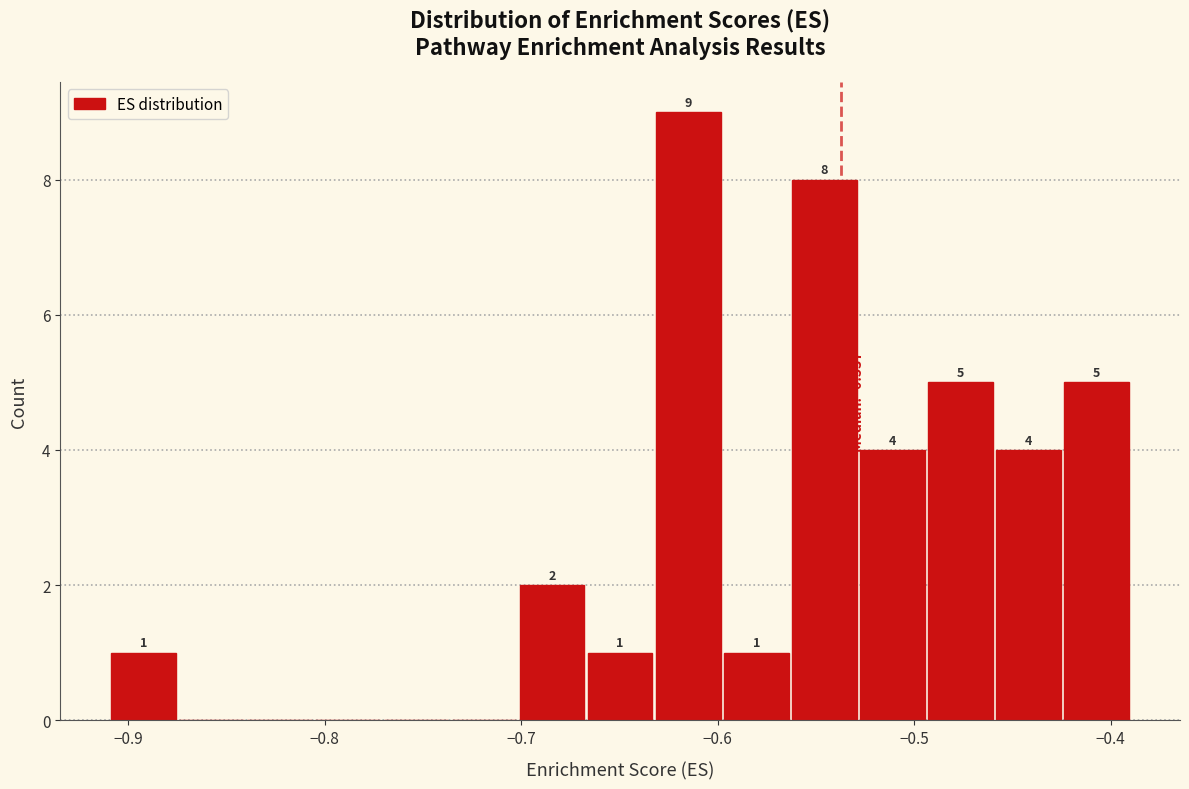

Around what value on the x-axis is the tallest bar? Give the approximate position of its centre, as read against the axis.

-0.62